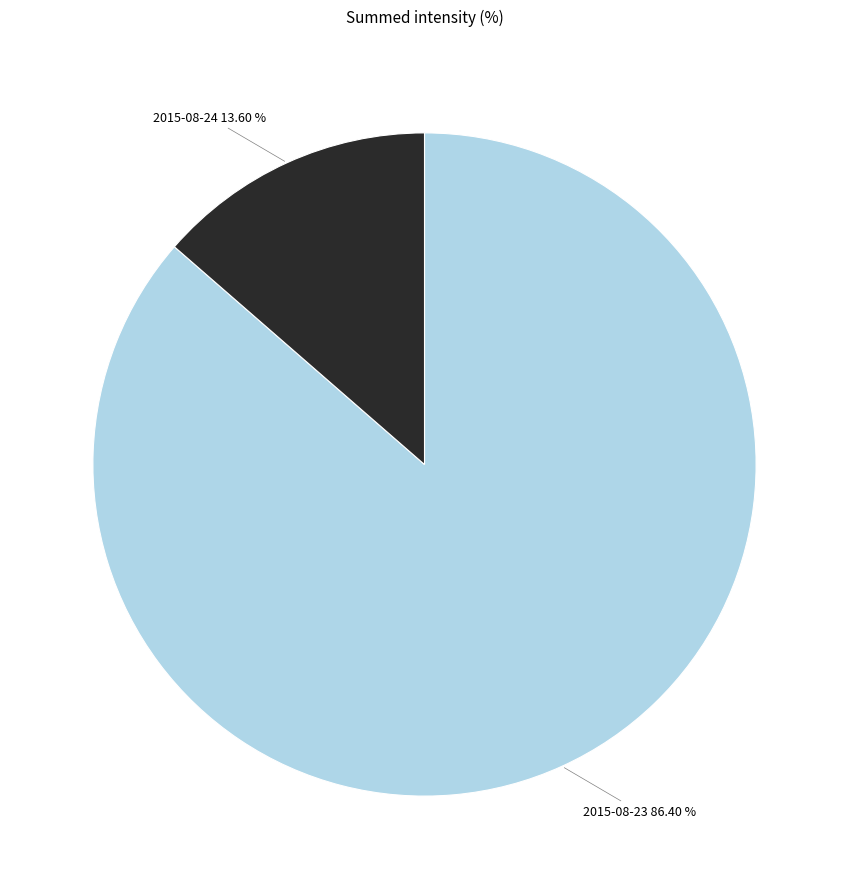

Does any single category account for the majority?

Yes